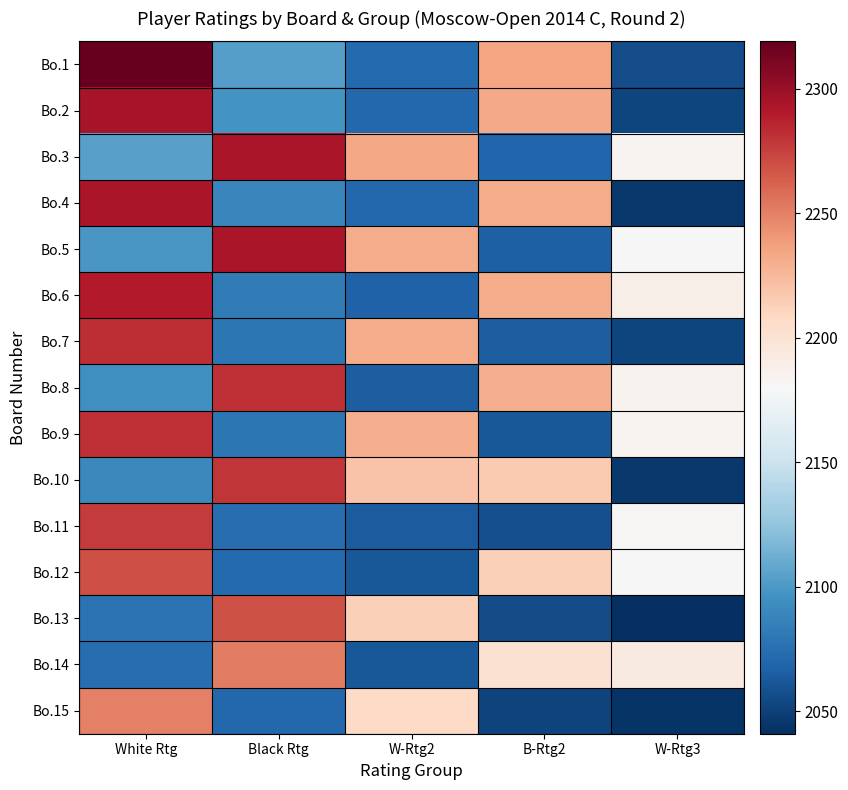

How many distinct data groups are displayed?

15